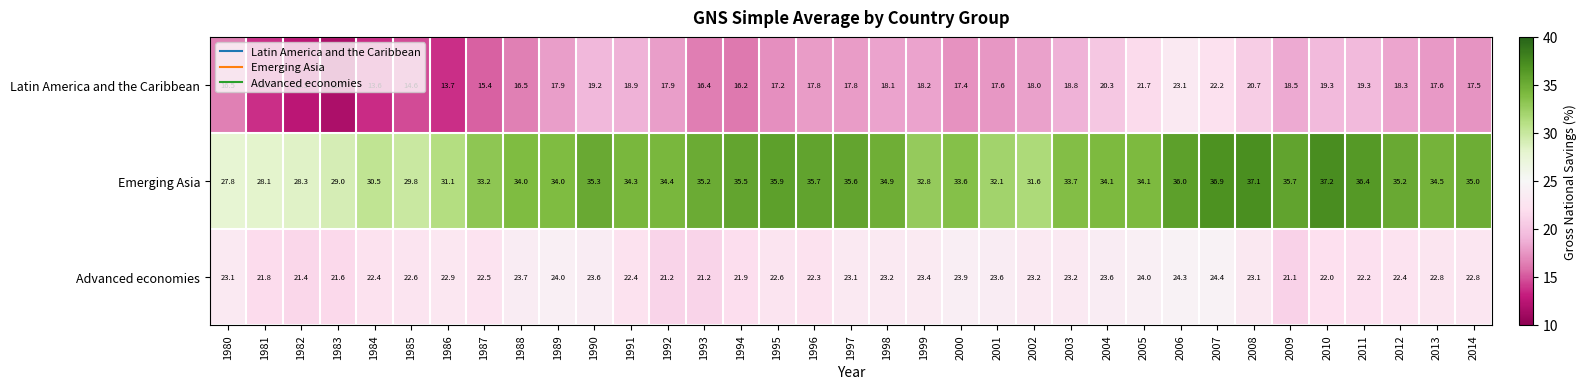

At which category does the chart reach its peak across all series?

2010